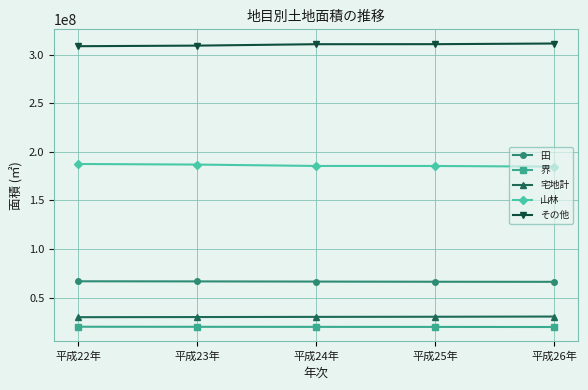

True or false: 田 and 界 intersect in this chart.

False